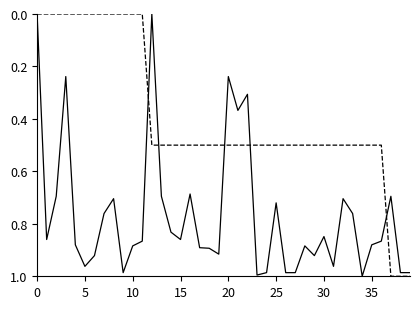

How many lines are shown in the chart?

2